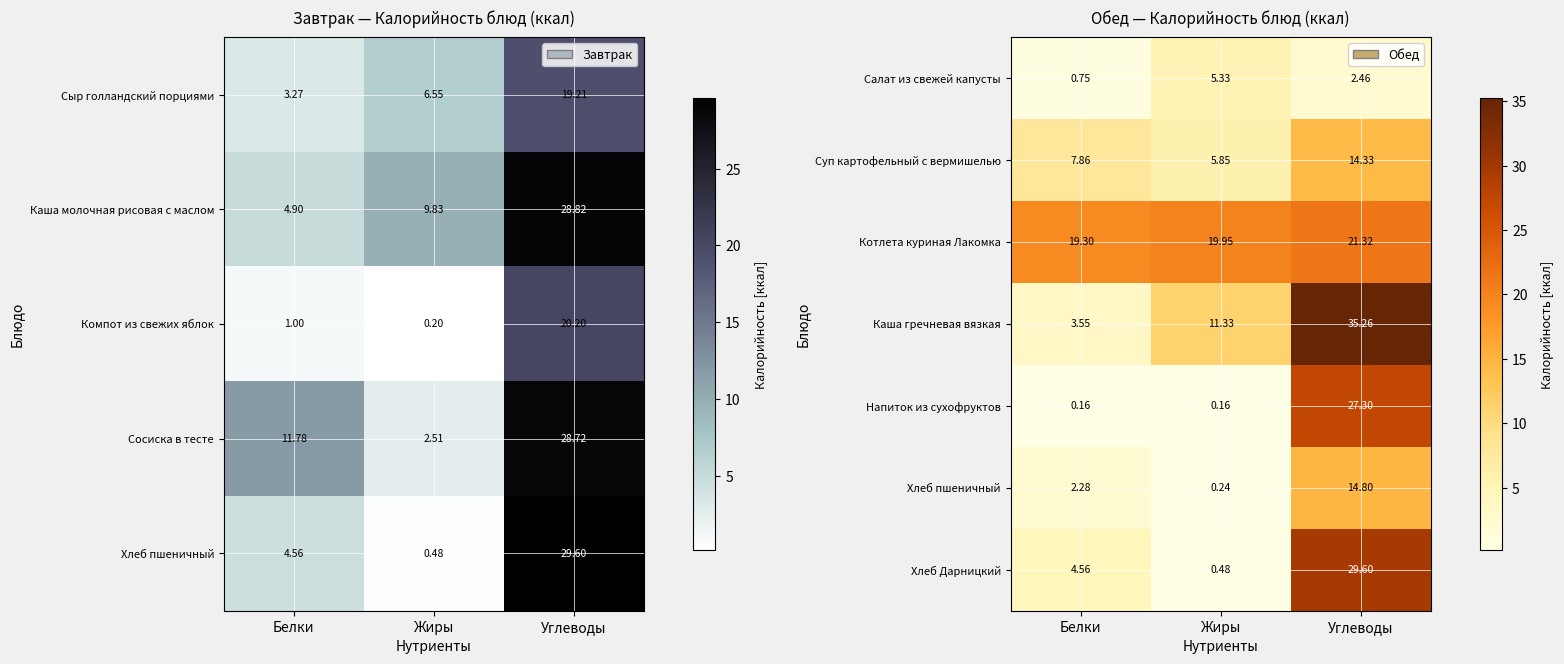

Which category has the lowest value in the Каша гречневая вязкая series?

Белки